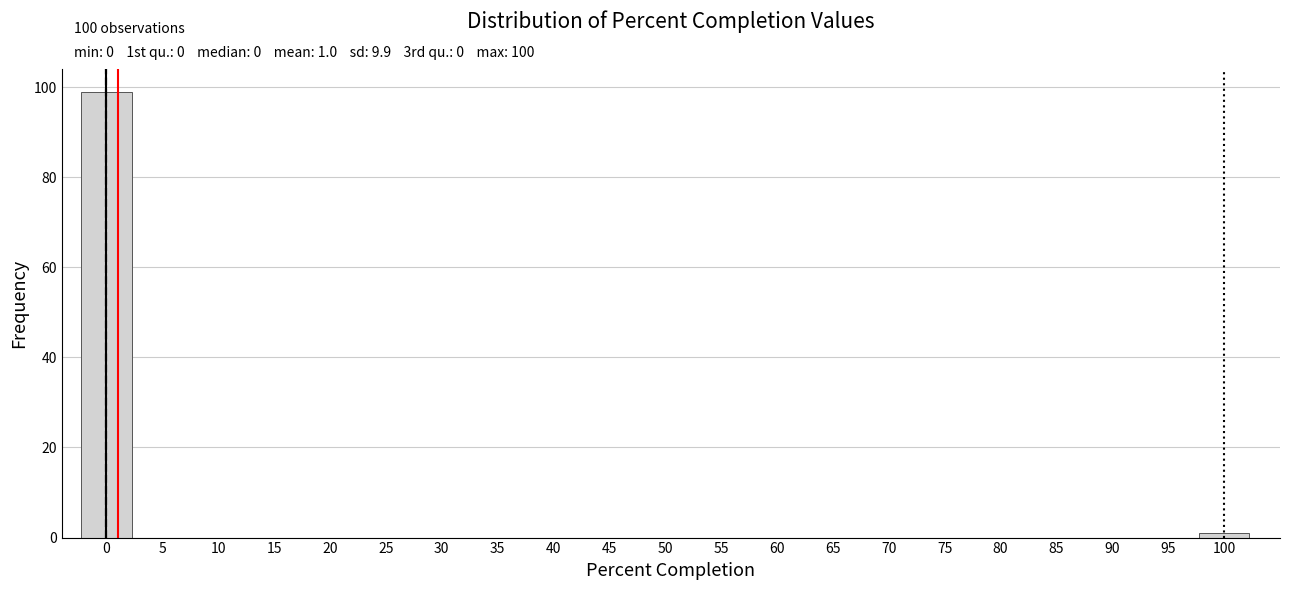

Over which range of the x-axis is the bar tallest?

-2.5 to 2.5